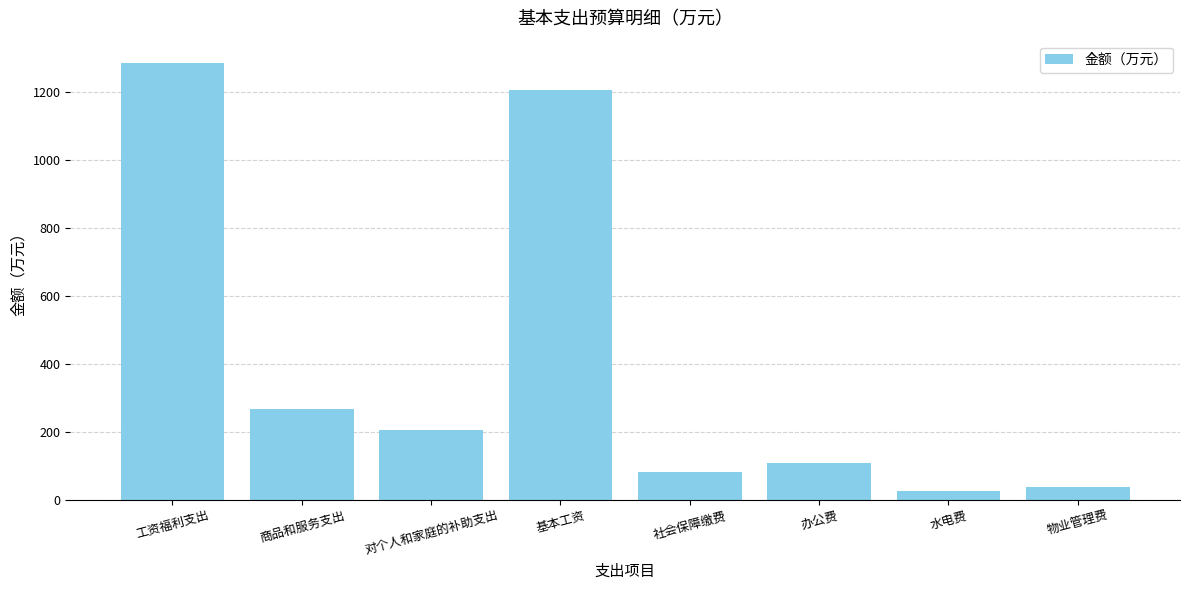

Reading left to right, transcribe all the data shown in this chart.

工资福利支出=1286.0	商品和服务支出=266.0	对个人和家庭的补助支出=205.6	基本工资=1204.0	社会保障缴费=82.0	办公费=108.6	水电费=24.0	物业管理费=36.0